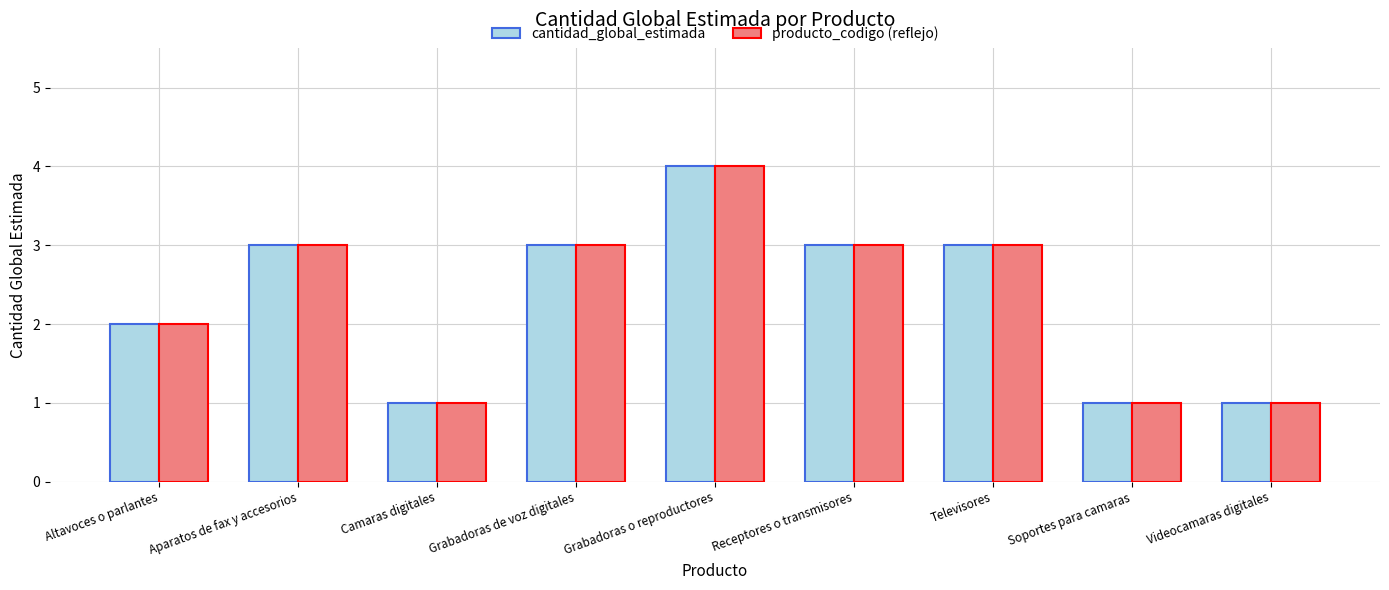

The value of producto_codigo (reflejo) at Videocamaras digitales is 2. True or false?

False